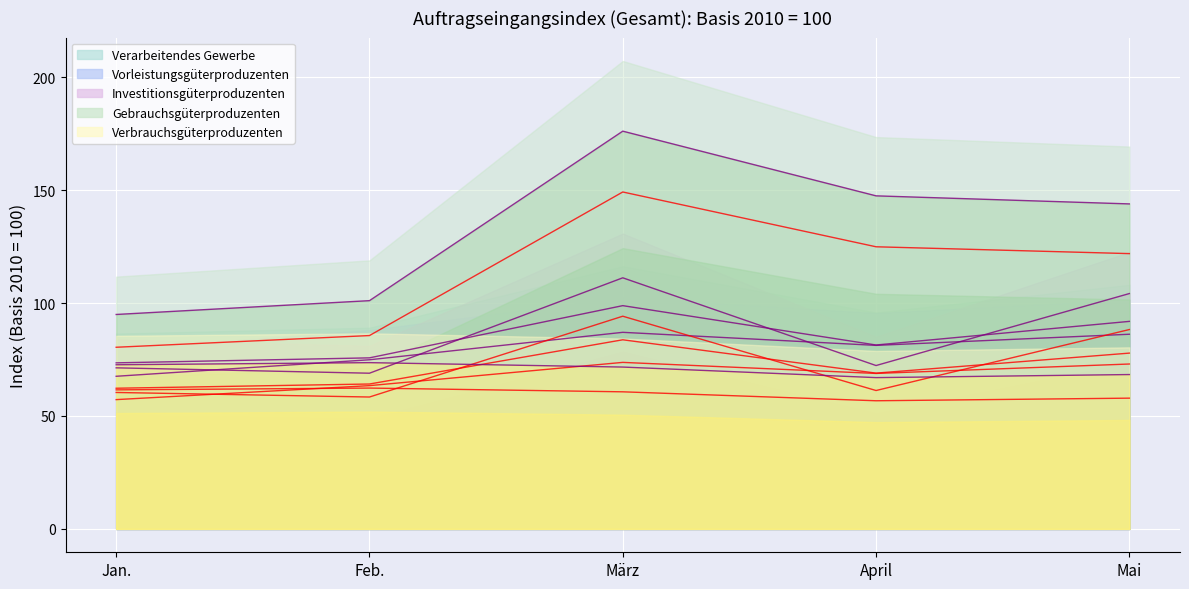

Where does the Vorleistungsgüterproduzenten series first go above 81?

März